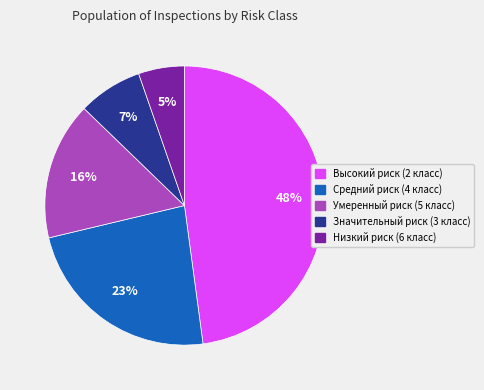

What is the smallest slice in the pie chart?

Низкий риск (6 класс)